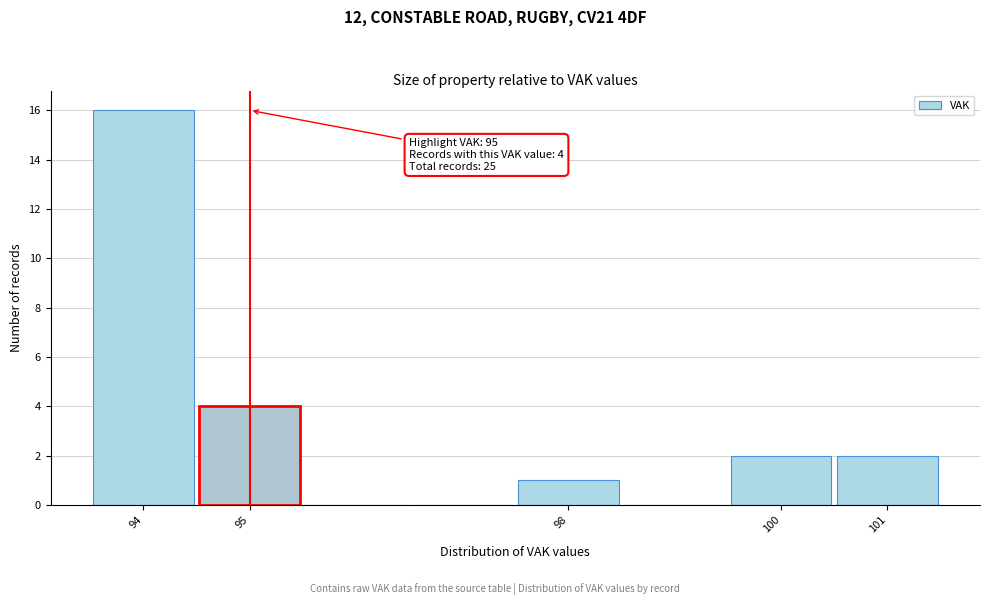

Over which range of the x-axis is the bar tallest?

93.5 to 94.5